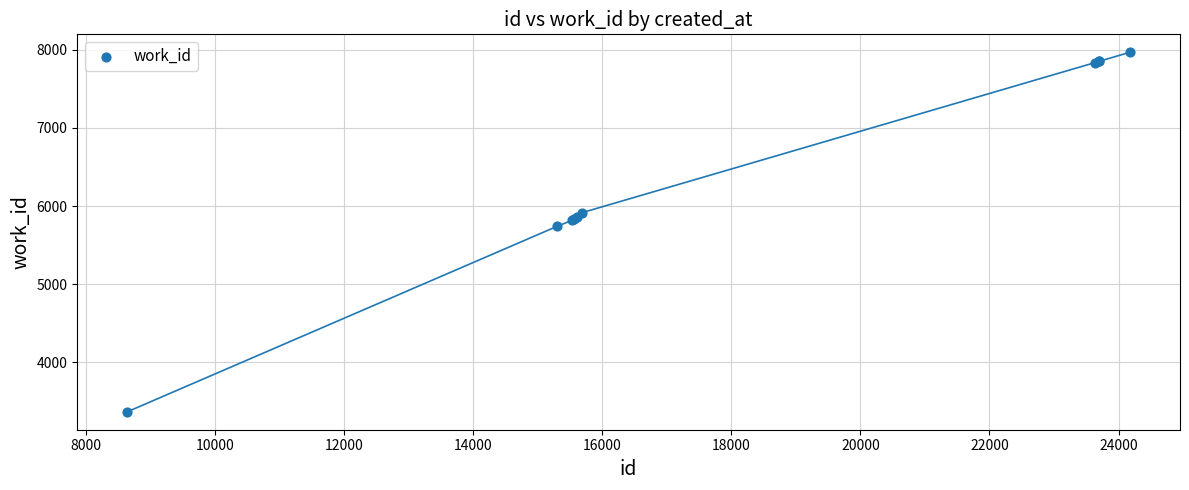

What Y value in the scatter plot is closest to 5667?

5738